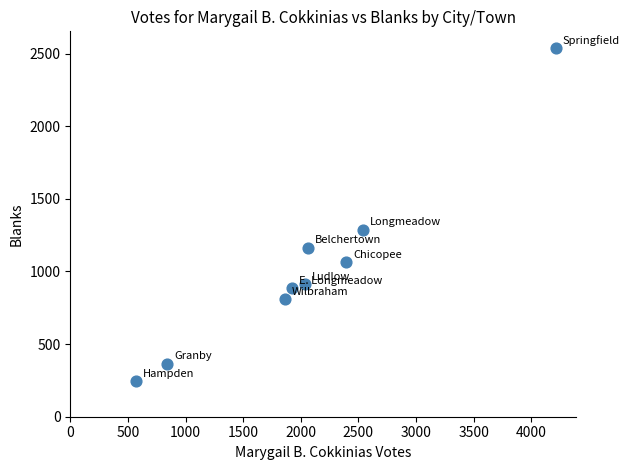

What Y value in the scatter plot is closest to 1393?

1288